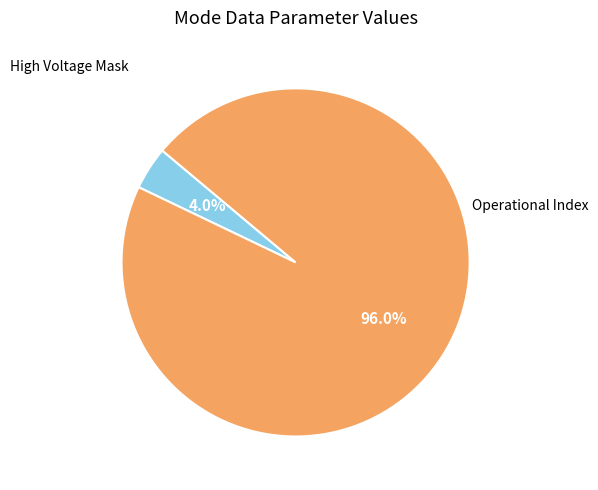

Is there any slice that represents more than half of the pie?

Yes